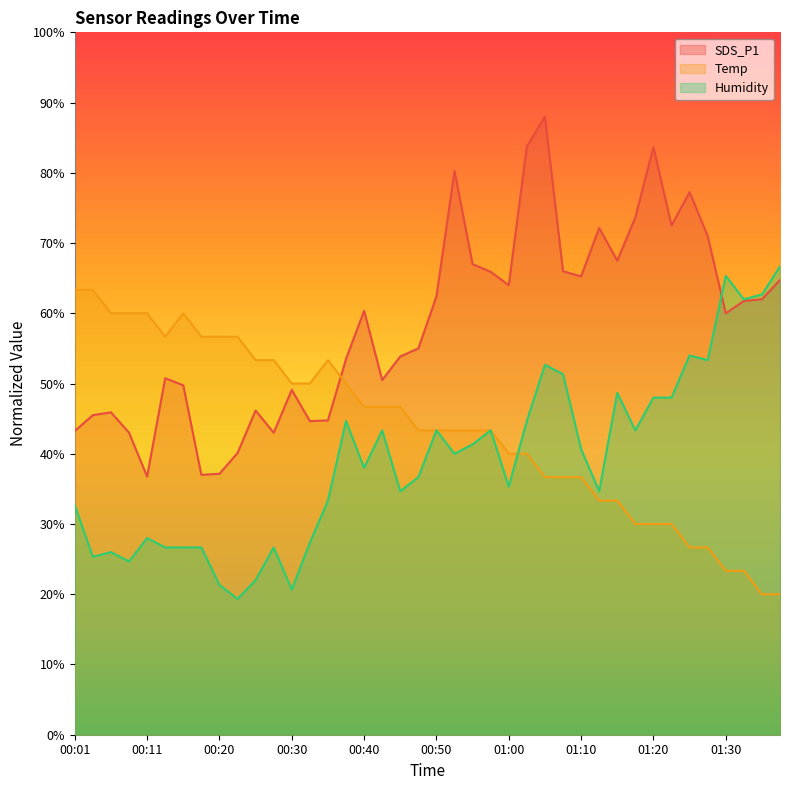

Reading left to right, extract all data points from this chart.

SDS_P1: 00:01=43.2	00:03=45.5	00:06=45.9	00:08=43.0	00:11=36.8	00:13=50.8	00:16=49.7	00:18=37.0	00:20=37.1	00:23=40.1	00:25=46.2	00:28=43.0	00:30=49.1	00:33=44.6	00:35=44.7	00:38=53.5	00:40=60.4	00:43=50.5	00:45=53.8	00:48=55.0	00:50=62.4	00:53=80.2	00:55=67.0	00:58=65.9	01:00=64.0	01:03=83.8	01:05=88.0	01:08=66.0	01:10=65.3	01:13=72.2	01:15=67.5	01:17=73.7	01:20=83.7	01:22=72.5	01:25=77.2	01:27=71.0	01:30=60.0	01:32=61.7	01:35=62.0	01:37=64.8
Temp: 00:01=63.3	00:03=63.3	00:06=60.0	00:08=60.0	00:11=60.0	00:13=56.7	00:16=60.0	00:18=56.7	00:20=56.7	00:23=56.7	00:25=53.3	00:28=53.3	00:30=50.0	00:33=50.0	00:35=53.3	00:38=50.0	00:40=46.7	00:43=46.7	00:45=46.7	00:48=43.3	00:50=43.3	00:53=43.3	00:55=43.3	00:58=43.3	01:00=40.0	01:03=40.0	01:05=36.7	01:08=36.7	01:10=36.7	01:13=33.3	01:15=33.3	01:17=30.0	01:20=30.0	01:22=30.0	01:25=26.7	01:27=26.7	01:30=23.3	01:32=23.3	01:35=20.0	01:37=20.0
Humidity: 00:01=32.7	00:03=25.3	00:06=26.0	00:08=24.7	00:11=28.0	00:13=26.7	00:16=26.7	00:18=26.7	00:20=21.3	00:23=19.3	00:25=22.0	00:28=26.7	00:30=20.7	00:33=27.3	00:35=33.3	00:38=44.7	00:40=38.0	00:43=43.3	00:45=34.7	00:48=36.7	00:50=43.3	00:53=40.0	00:55=41.3	00:58=43.3	01:00=35.3	01:03=44.7	01:05=52.7	01:08=51.3	01:10=40.7	01:13=34.7	01:15=48.7	01:17=43.3	01:20=48.0	01:22=48.0	01:25=54.0	01:27=53.3	01:30=65.3	01:32=62.0	01:35=62.7	01:37=66.7